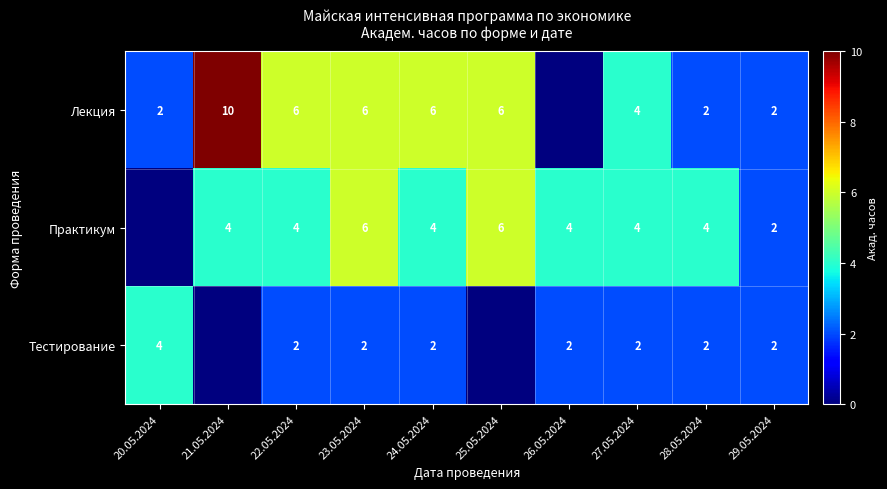

What is the sum of the Тестирование values at 24.05.2024 and 27.05.2024?

4